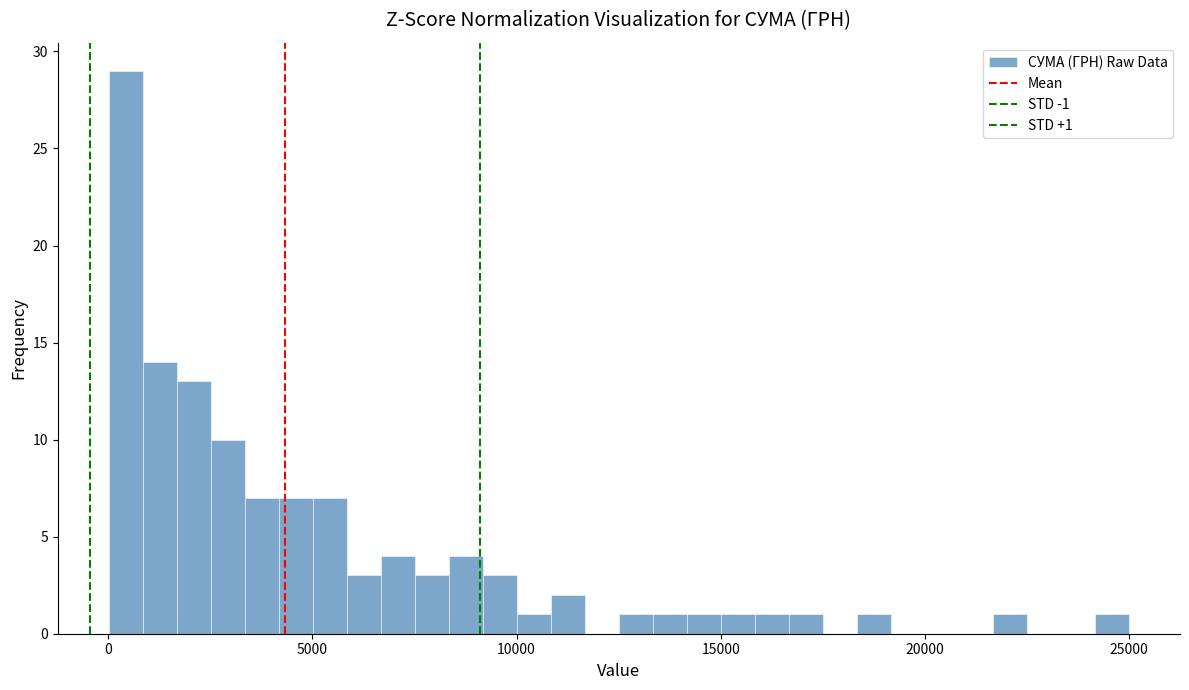

Around what value on the x-axis is the tallest bar? Give the approximate position of its centre, as read against the axis.

500